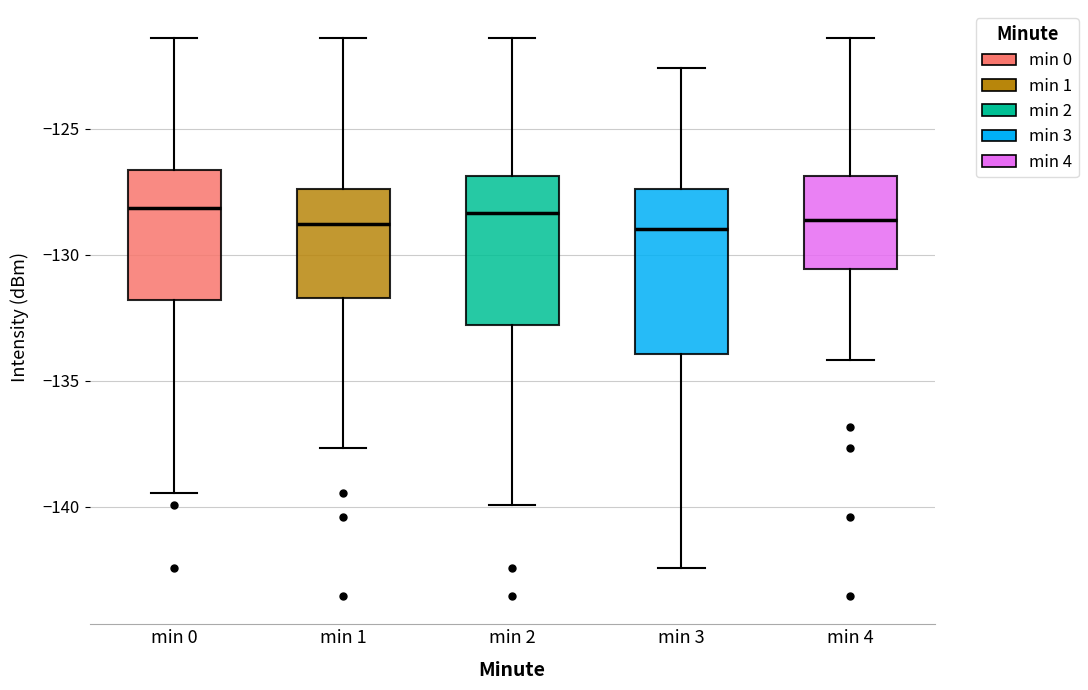

Reading left to right, transcribe this box plot: for each box, give where its median line is, the range the box spans, and where its two whiskers end, as read against the y-axis. The values are not printed on the chart, so give them approximately, as read against the axis.

min 0: median -128.0, box -132.0 to -126.5, whiskers -139.5 to -121.5
min 1: median -129.0, box -131.5 to -127.5, whiskers -137.5 to -121.5
min 2: median -128.5, box -133.0 to -127.0, whiskers -140.0 to -121.5
min 3: median -129.0, box -134.0 to -127.5, whiskers -142.5 to -122.5
min 4: median -128.5, box -130.5 to -127.0, whiskers -134.0 to -121.5